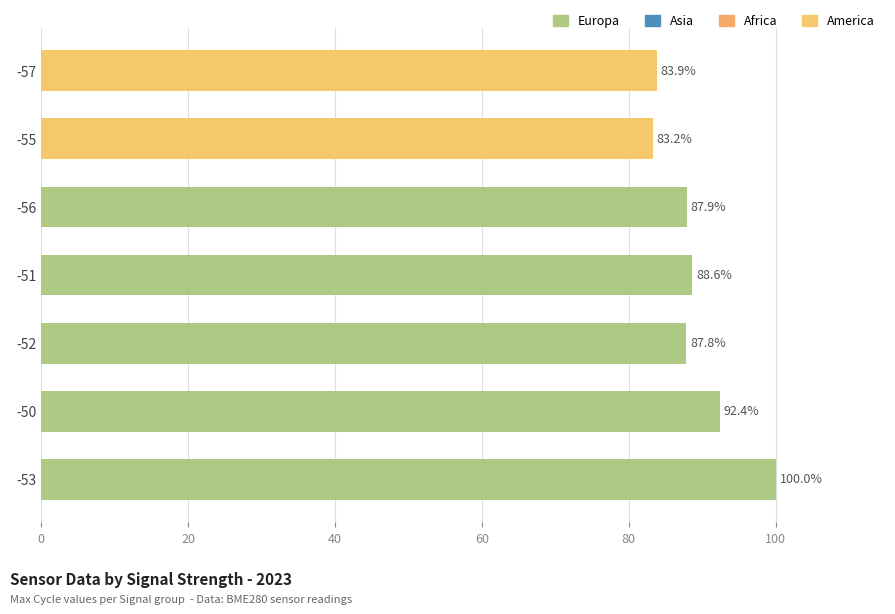

Read the value at -56.

87.9